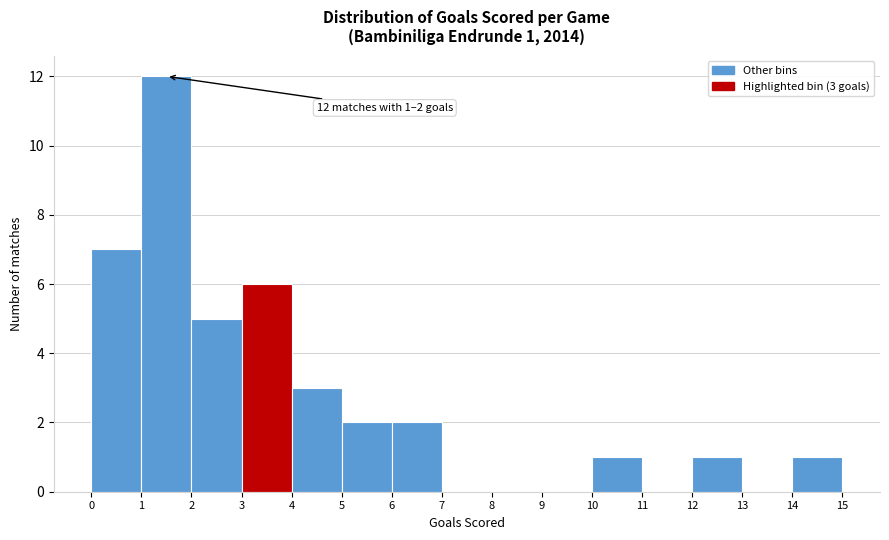

Over which range of the x-axis is the bar tallest?

1 to 2